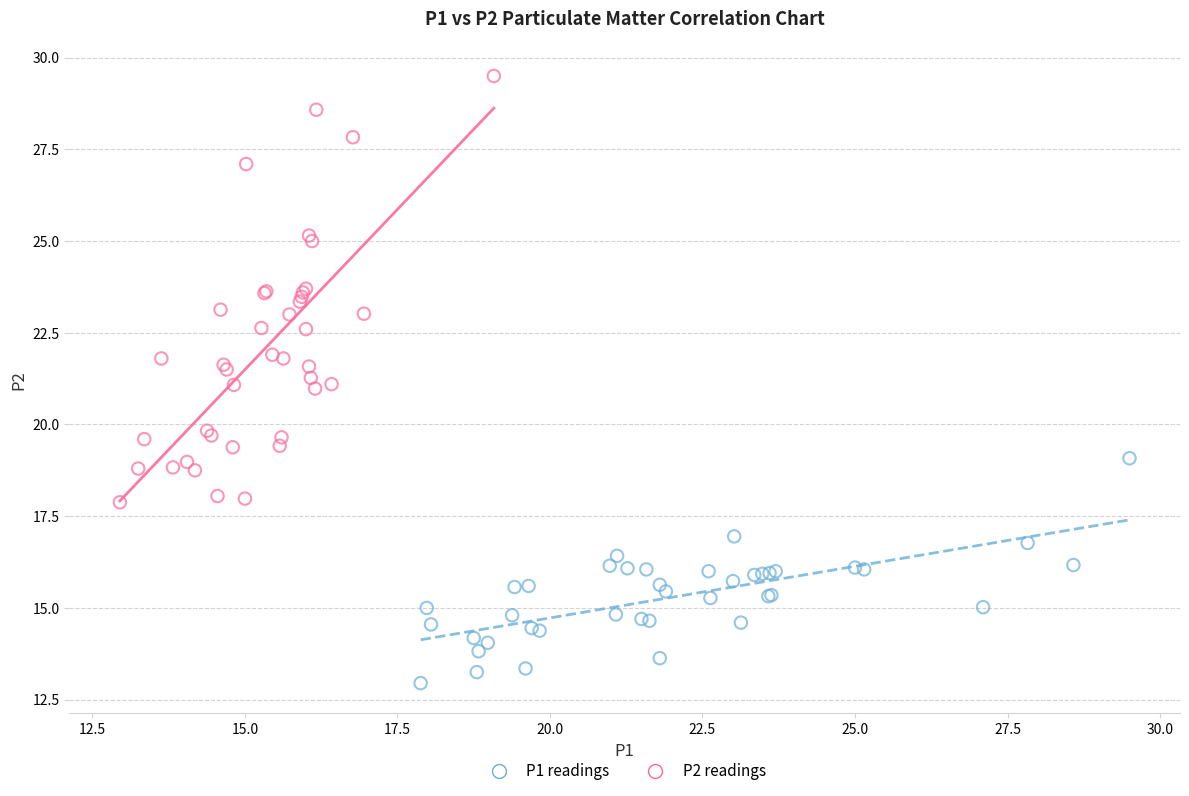

Which series contains the lowest Y value?

P1 readings